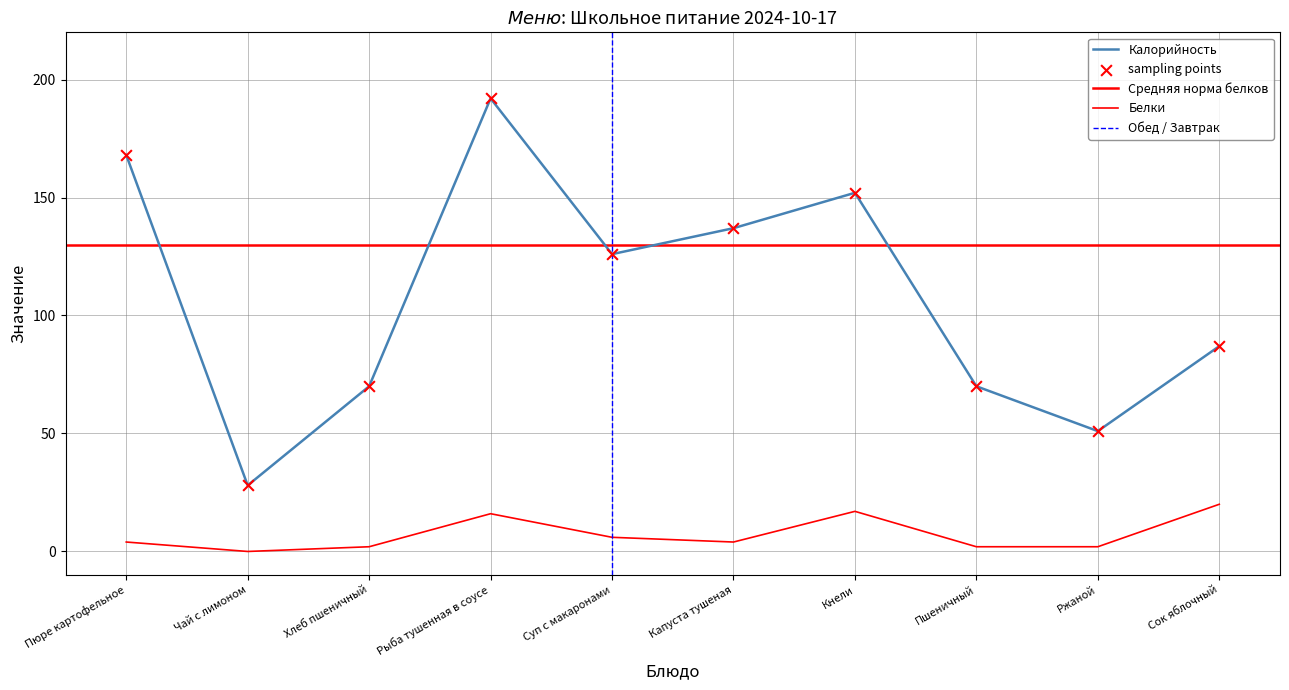

What are all the series names shown in the legend?

Калорийность, Белки